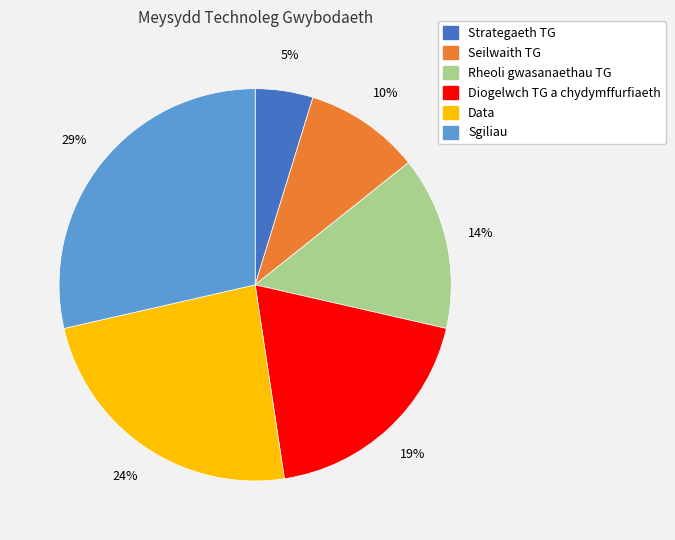

Rank the categories by value from lowest to highest.

Strategaeth TG, Seilwaith TG, Rheoli gwasanaethau TG, Diogelwch TG a chydymffurfiaeth, Data, Sgiliau